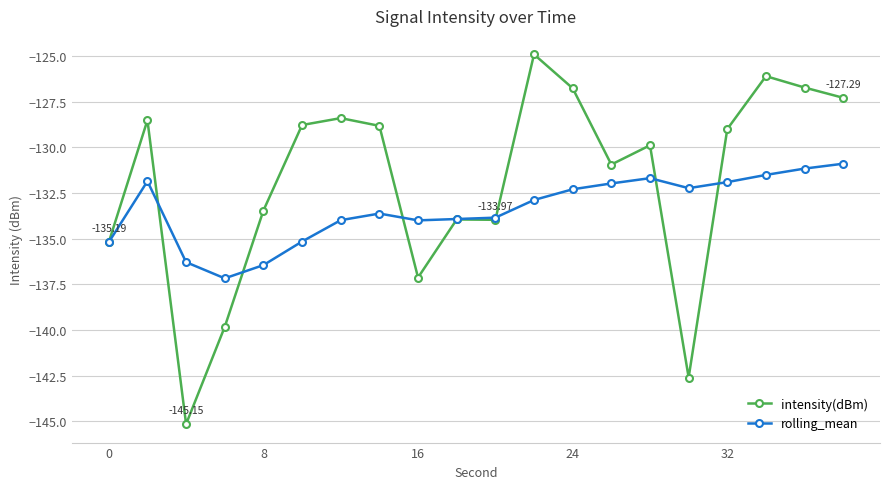

Which series has the largest total across all categories?

intensity(dBm)